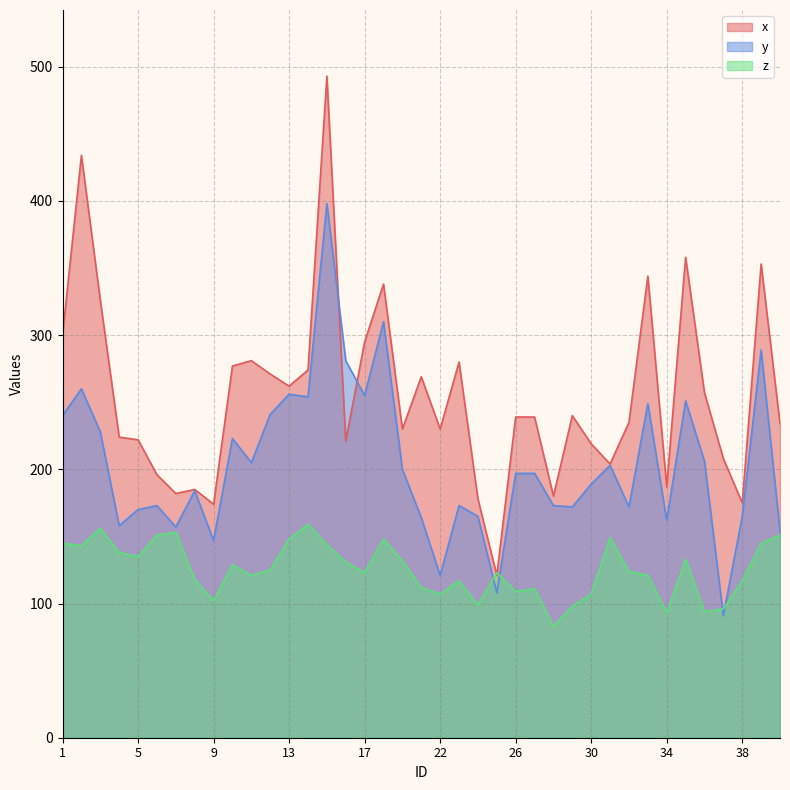

How many data points in x are less than 239?

19